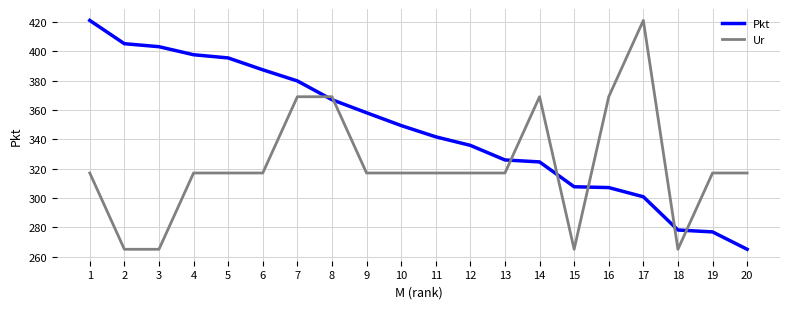

Between which two adjacent categories do Pkt and Ur first intersect?

7 and 8